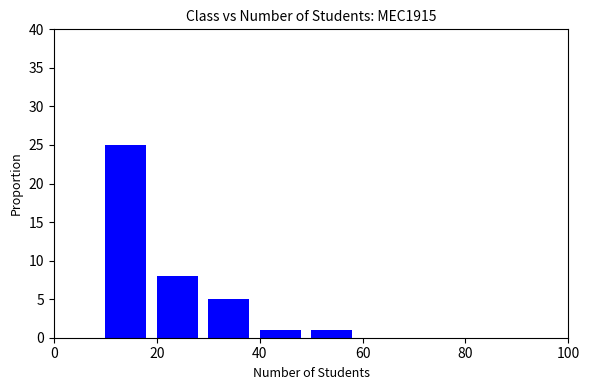

How tall is the bar that spans 20 to 30 on the x-axis? The values are not printed on the chart, so give them approximately, as read against the axis.

8